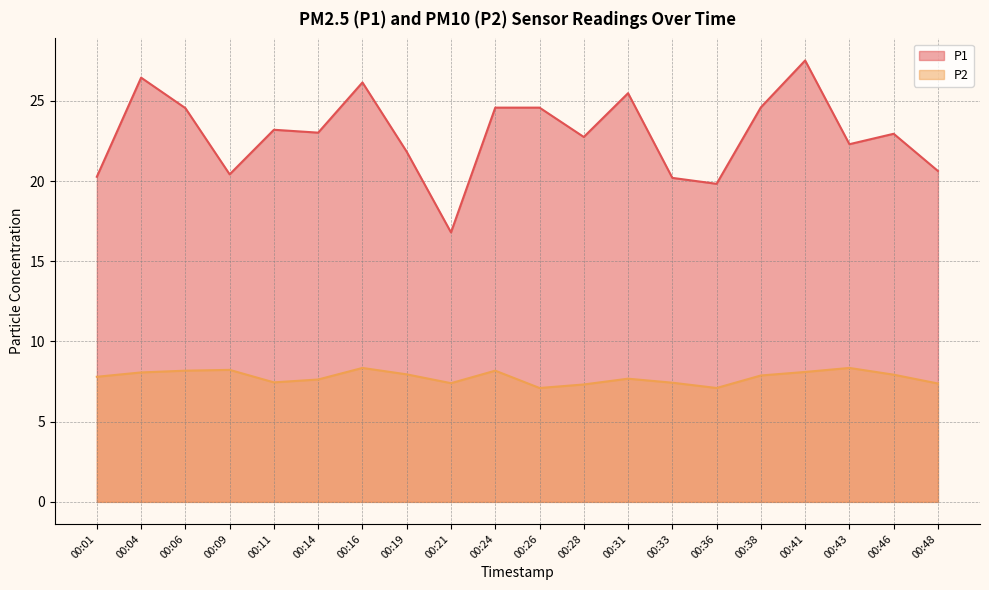

List the series in order of their overall mean, highest first.

P1, P2